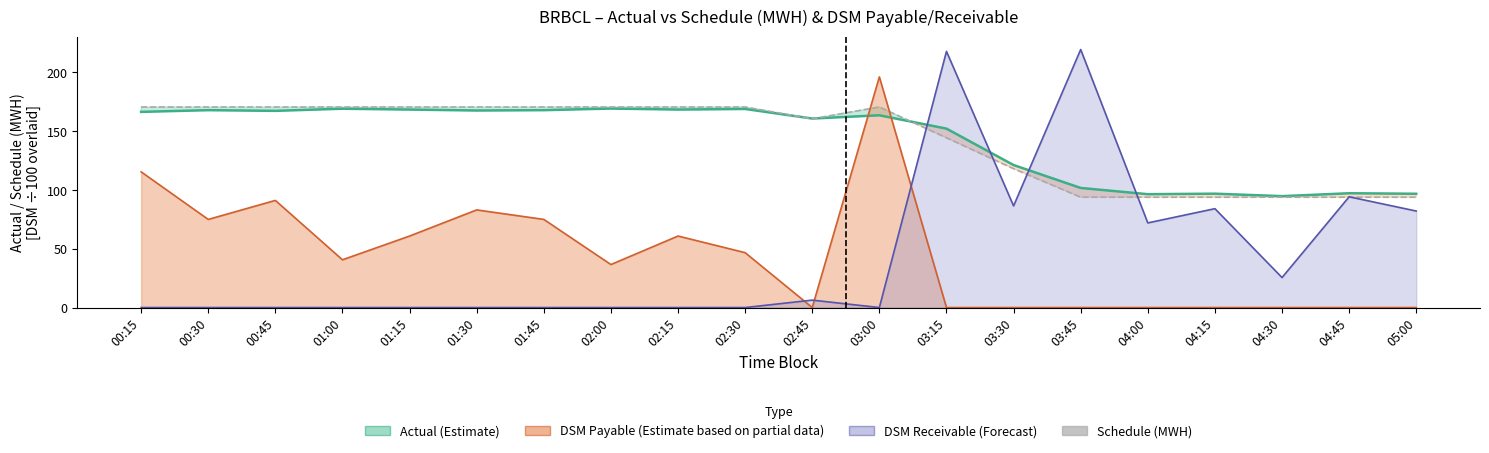

The Schedule (MWH) series shows 170.6 at 00:45. True or false?

True